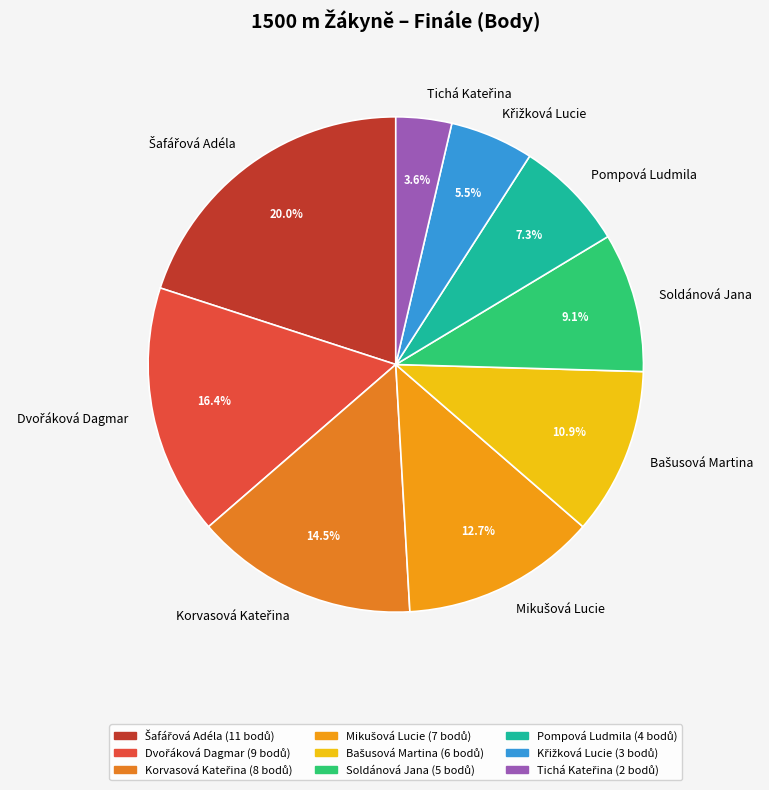

Is there any slice that represents more than half of the pie?

No